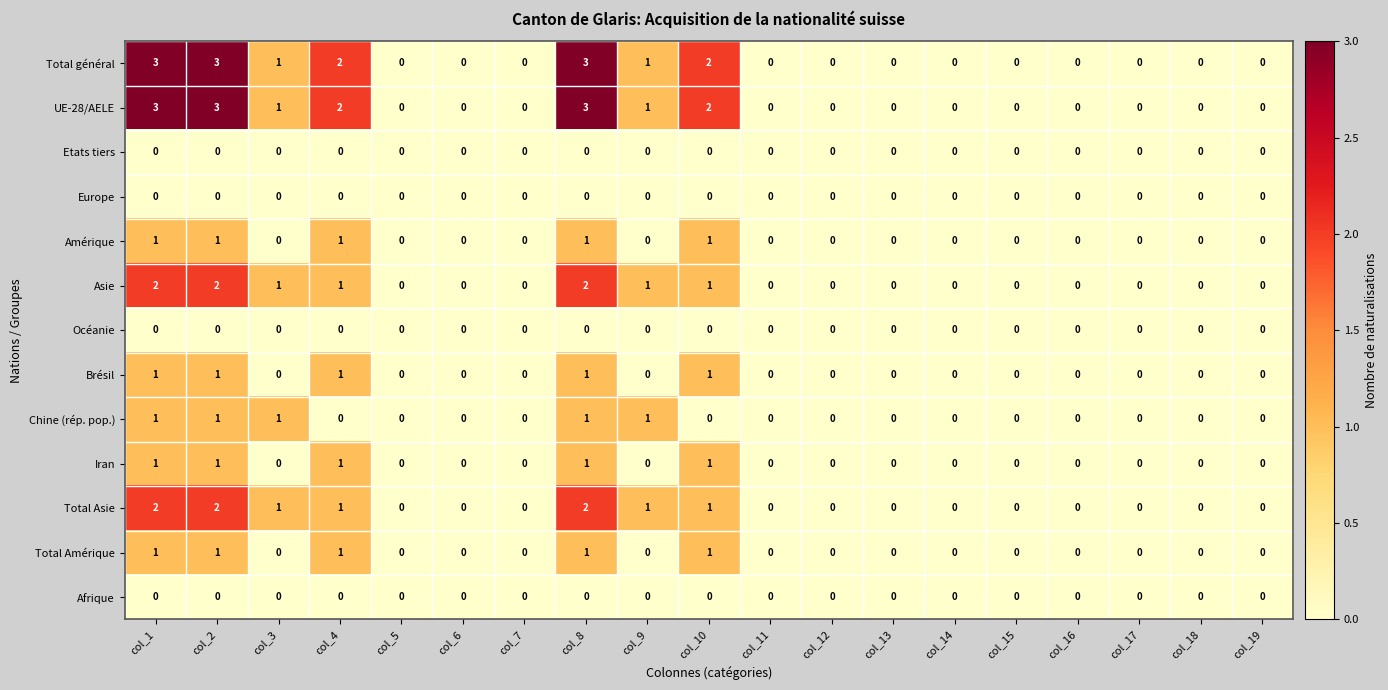

How many UE-28/AELE values are between 0 and 2?

16